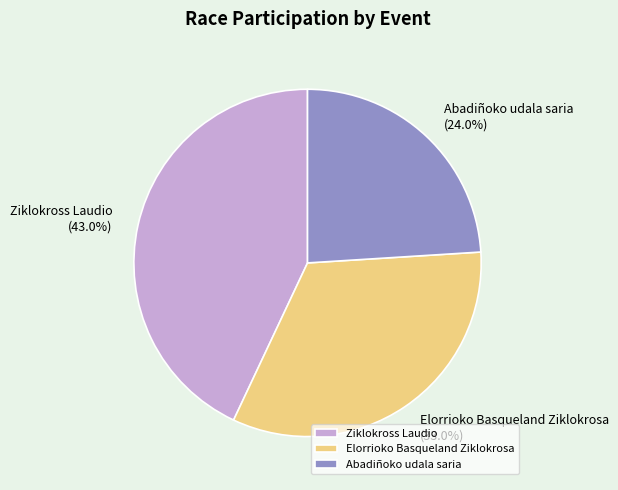

To the nearest percent, what is the combined percentage of Ziklokross Laudio and Abadiñoko udala saria?

67%